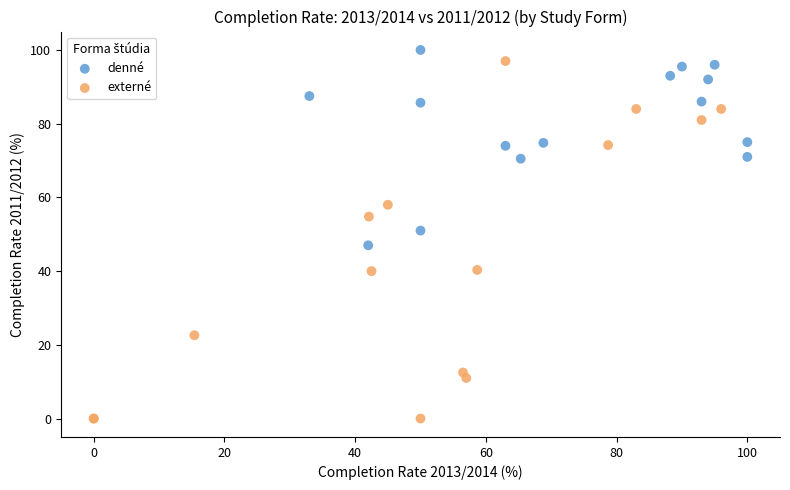

Which series reaches the maximum Y coordinate?

denné